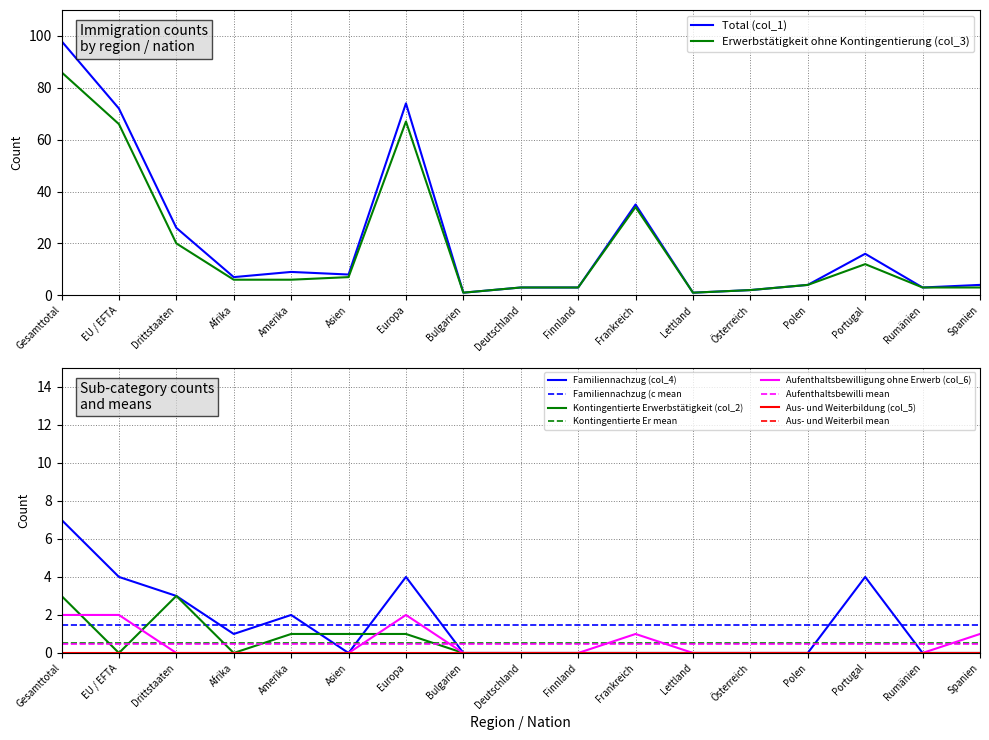

What is the label of the 9th point from the right?

Deutschland